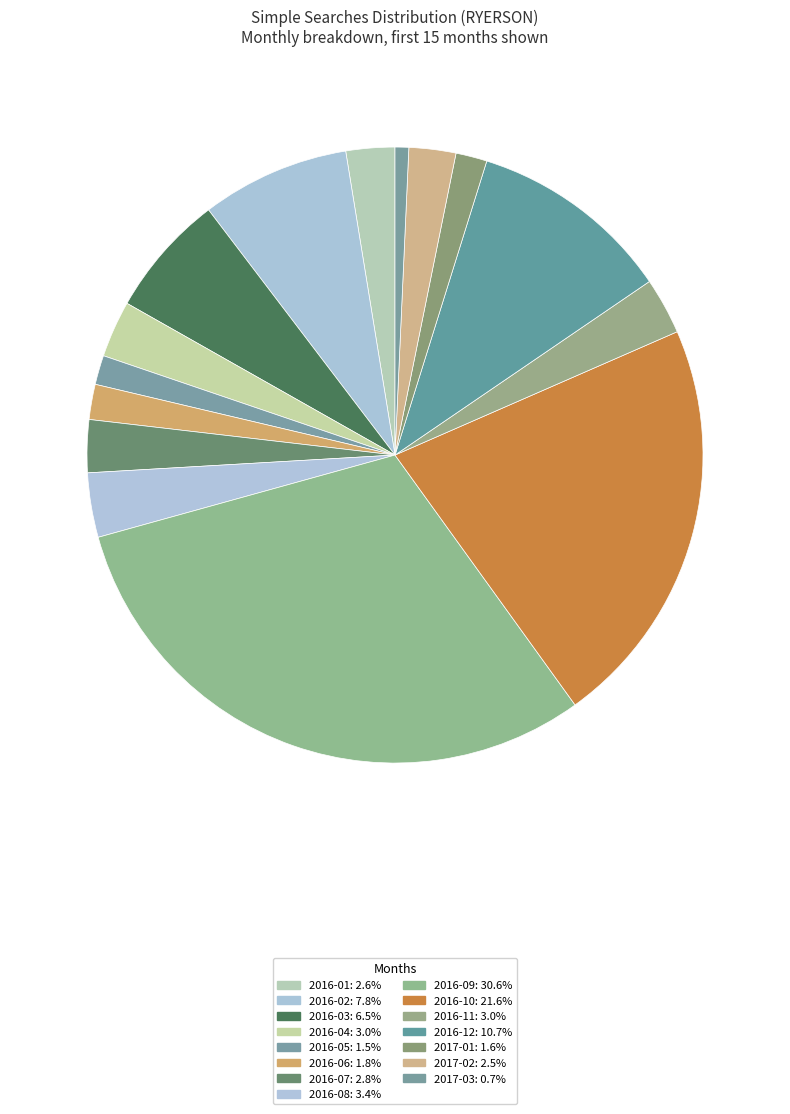

True or false: 2017-01 accounts for 1% of the total.

False